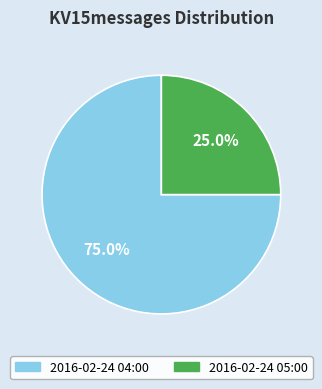

To the nearest percent, what percentage of the pie is 2016-02-24 04:00?

75%